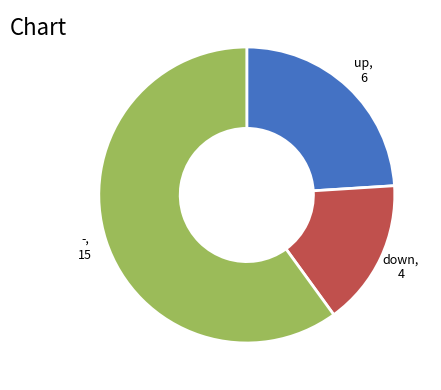

Rank the categories by value from lowest to highest.

down, up, -